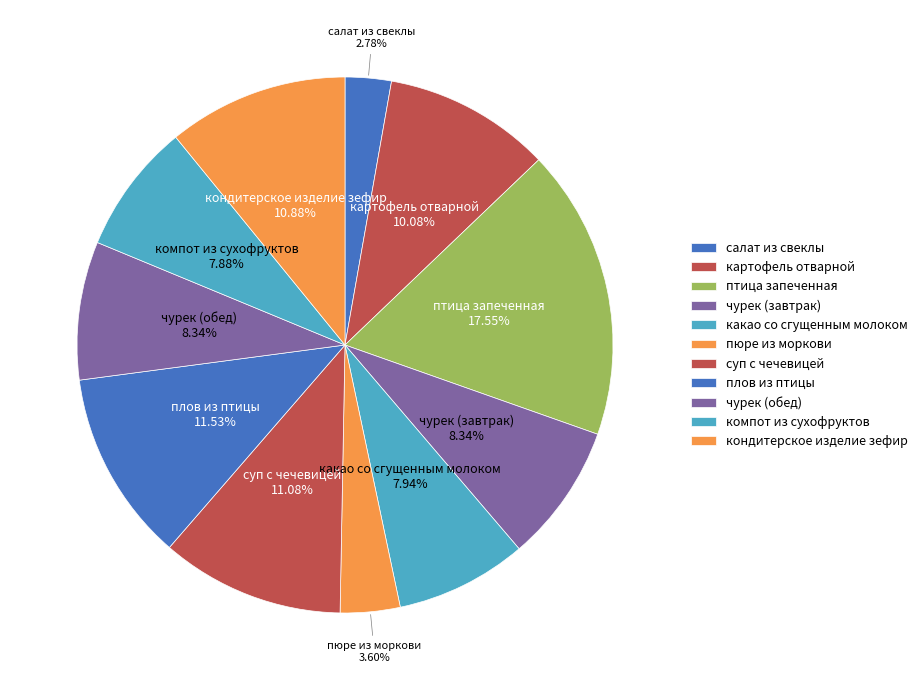

How many slices are in this pie chart?

11